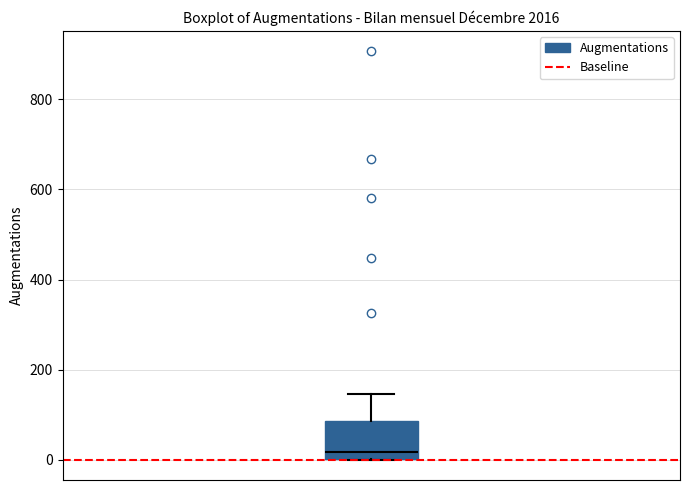

Where does the median line of the box sit on the y-axis? The values are not printed on the chart, so give them approximately, as read against the axis.

20